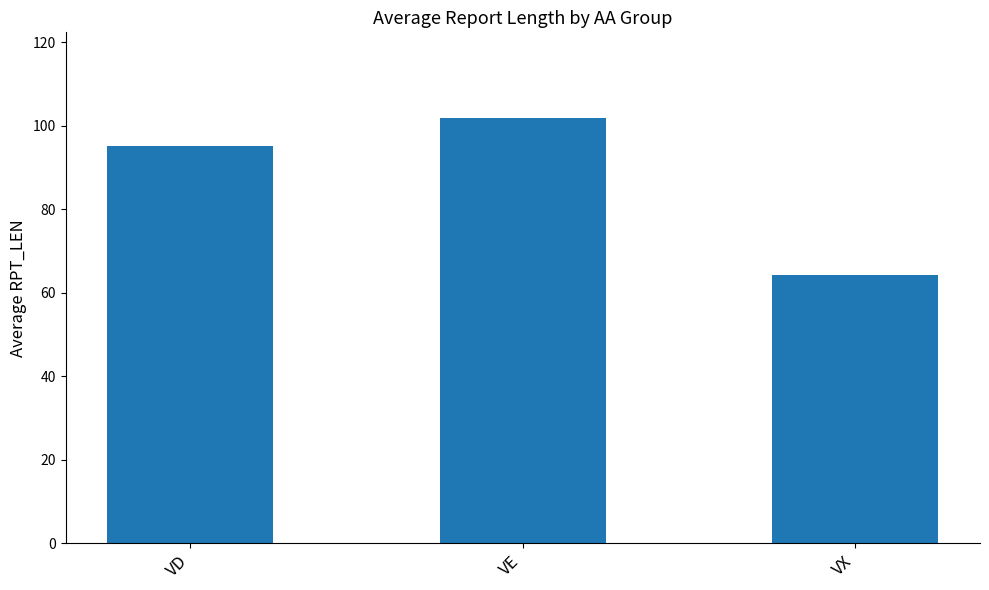

What is the approximate value at VE?

102.0